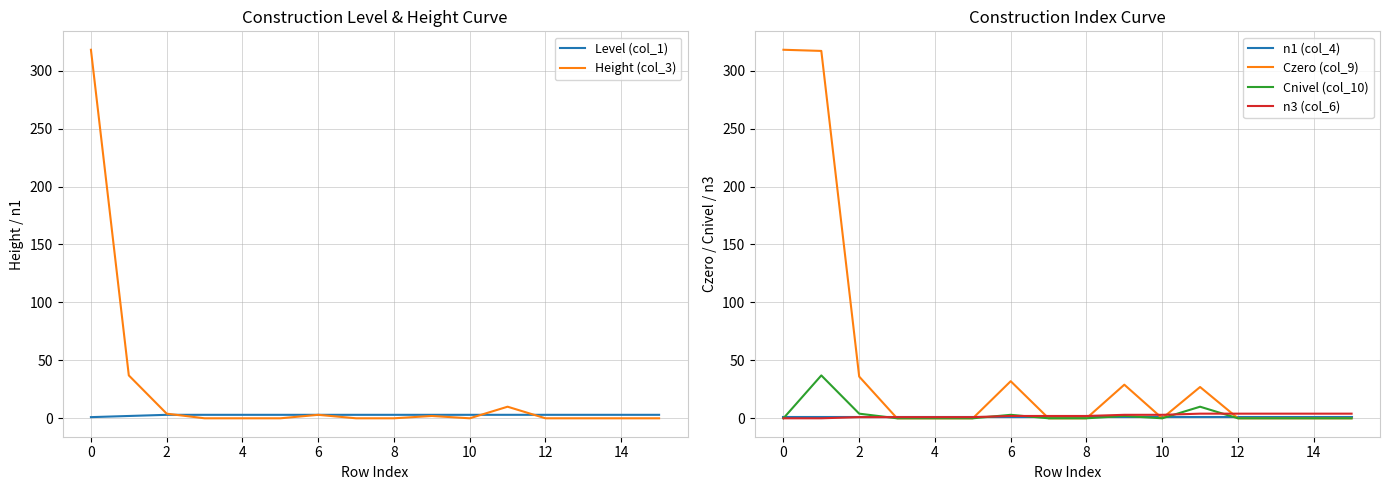

True or false: n1 (col_4) has a value of 1 at 8.

True